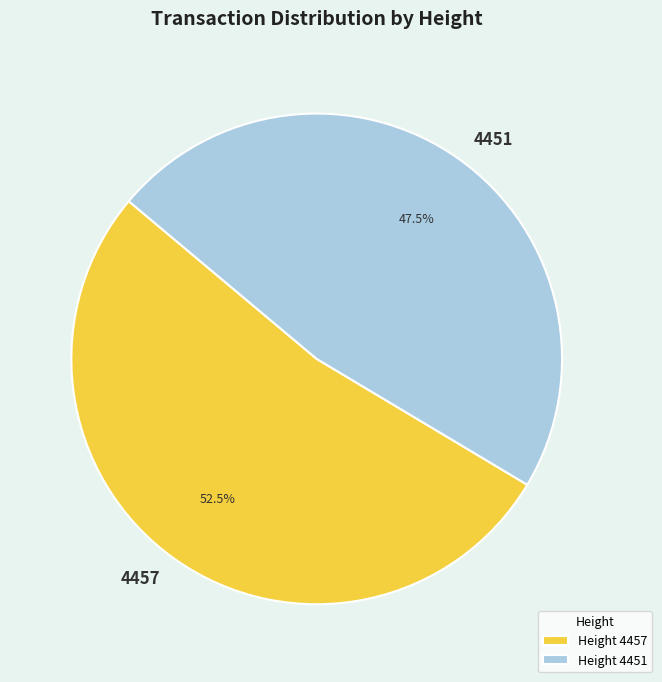

True or false: 4451 accounts for 59% of the total.

False